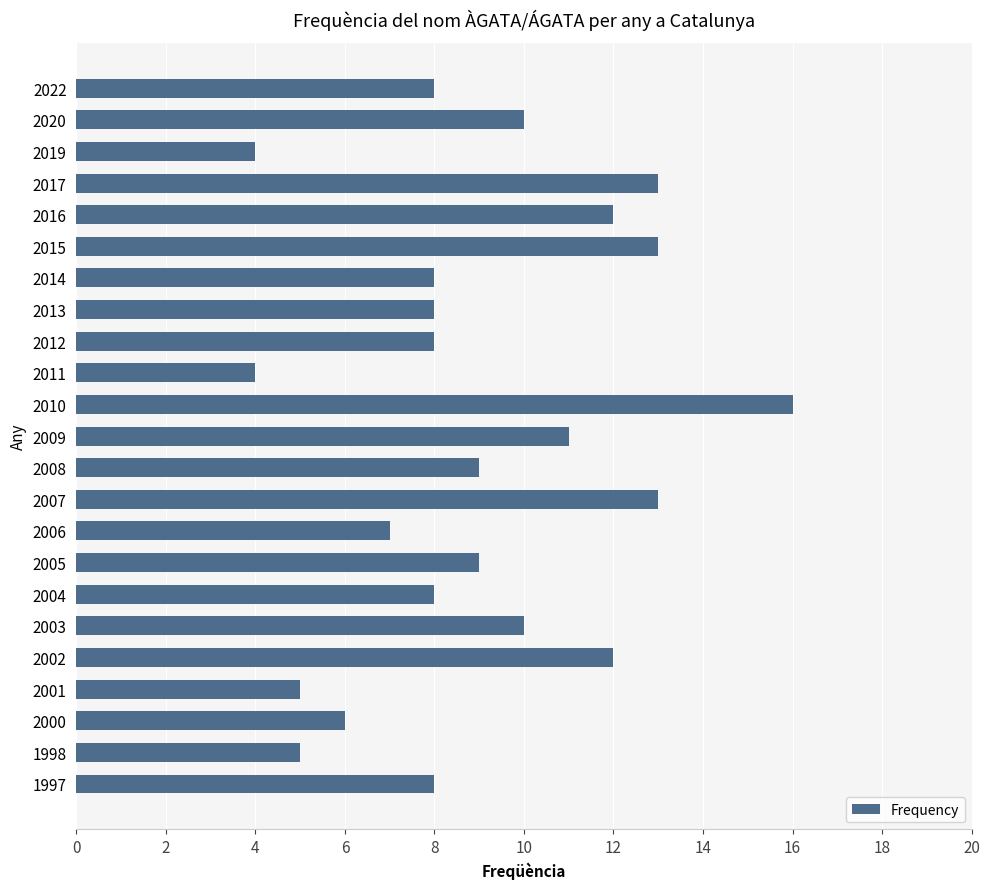

What value does the data have at 2003?

10